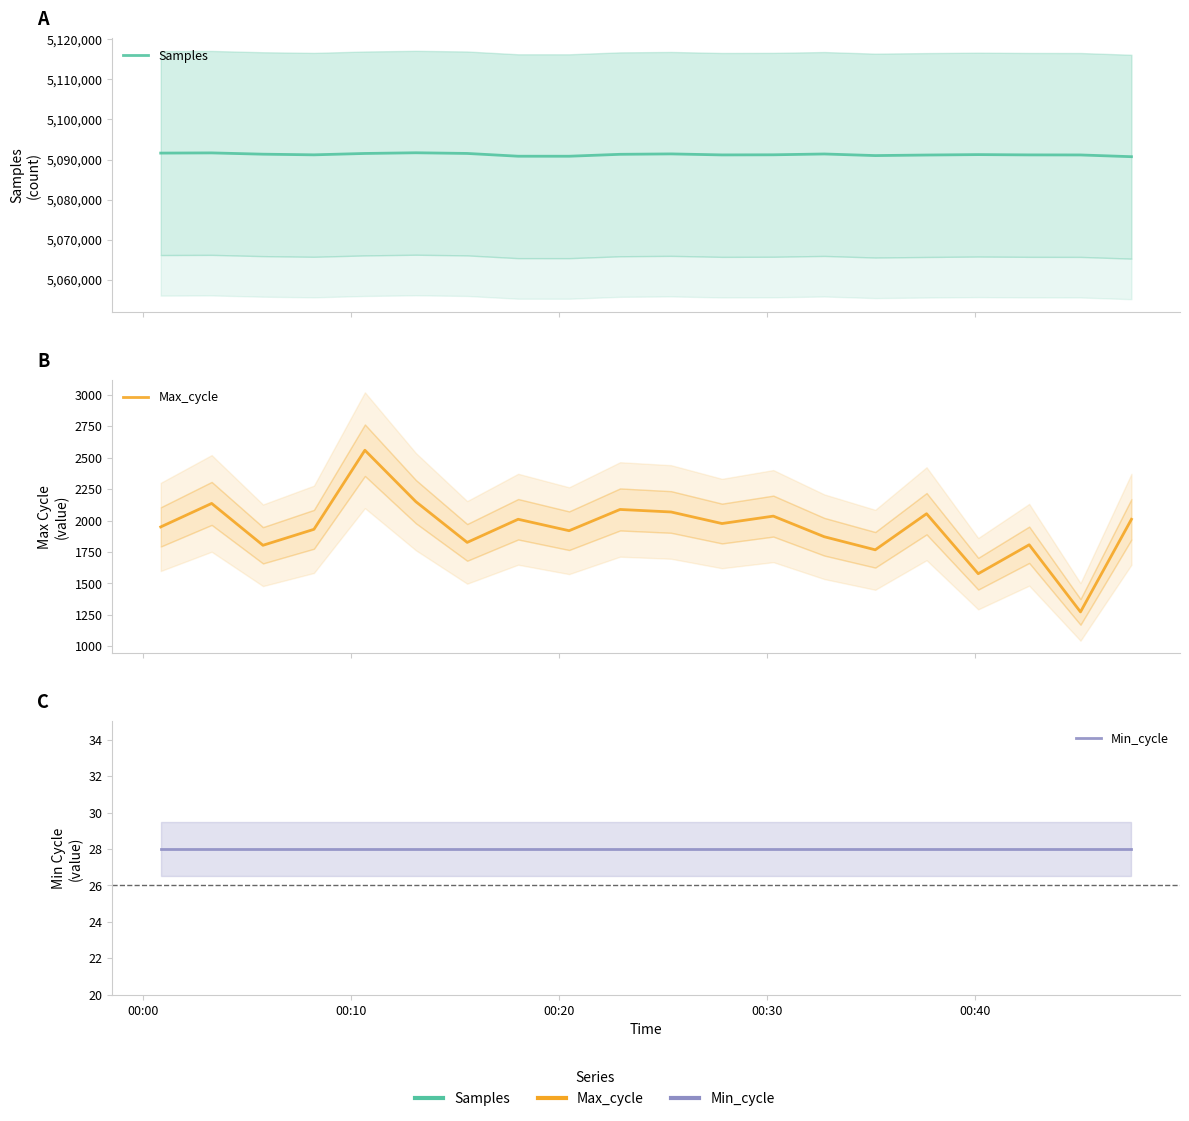

How many data points does each series have?

20